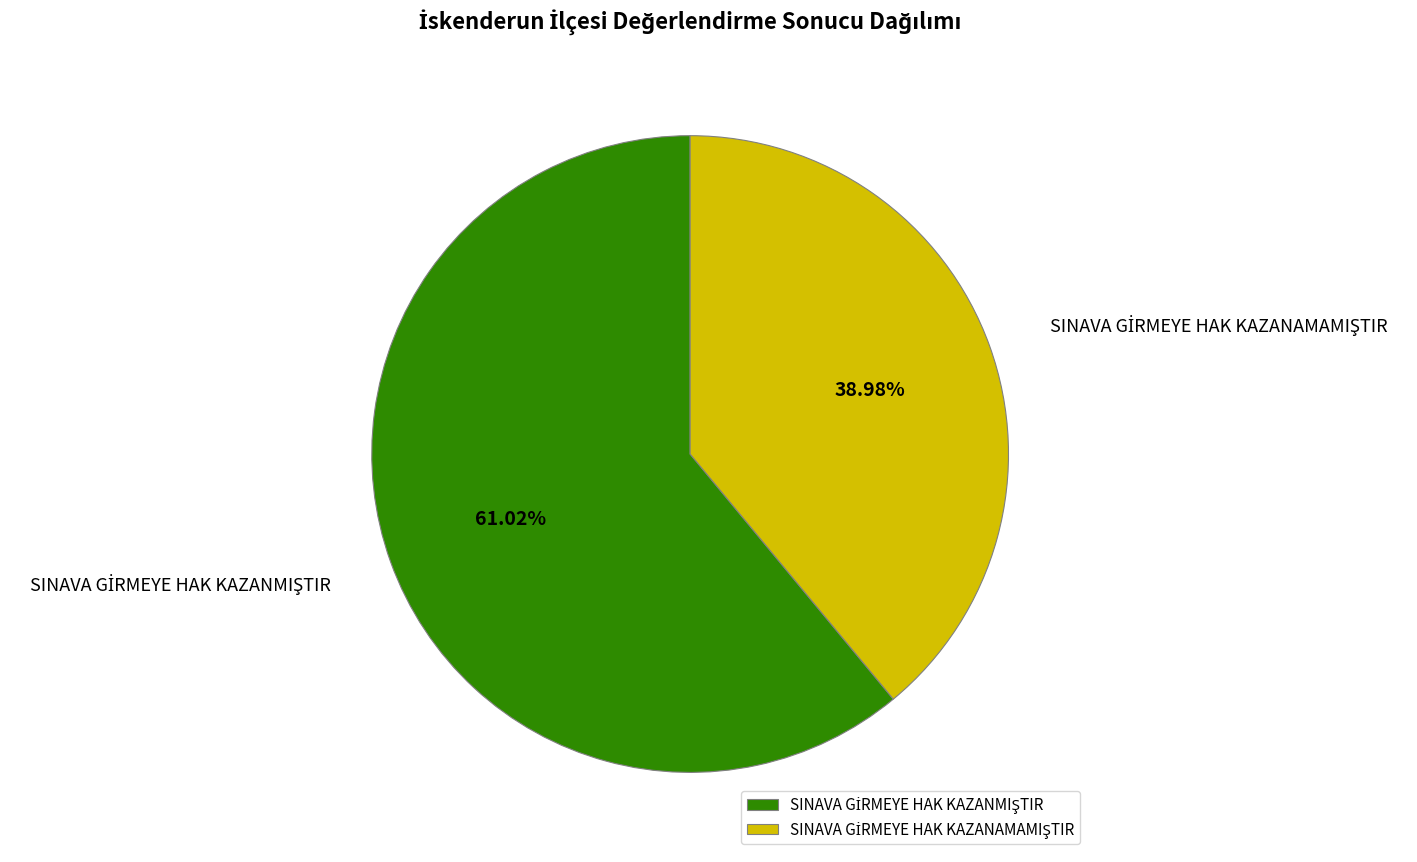

Does any single category account for the majority?

Yes